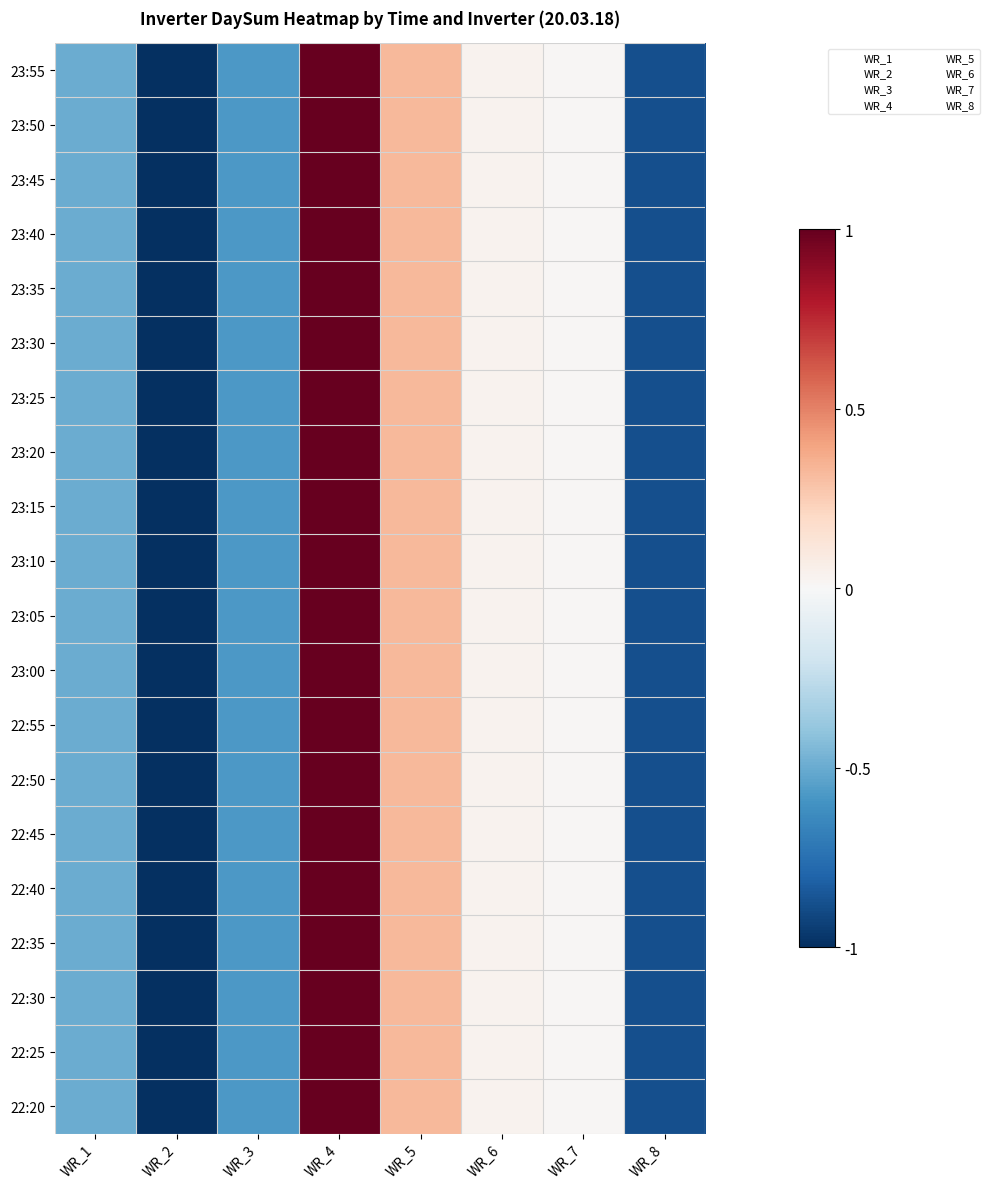

At WR_4, list the series in order from smallest to largest.

23:55, 23:50, 23:45, 23:40, 23:35, 23:30, 23:25, 23:20, 23:15, 23:10, 23:05, 23:00, 22:55, 22:50, 22:45, 22:40, 22:35, 22:30, 22:25, 22:20